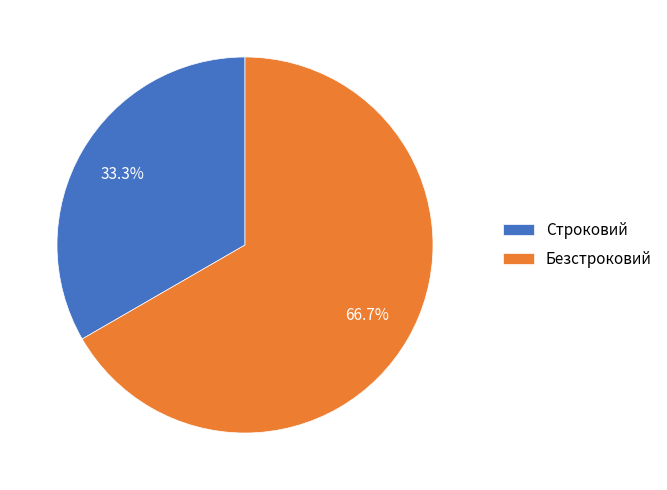

What percentage is NOT represented by Безстроковий?

33.3%